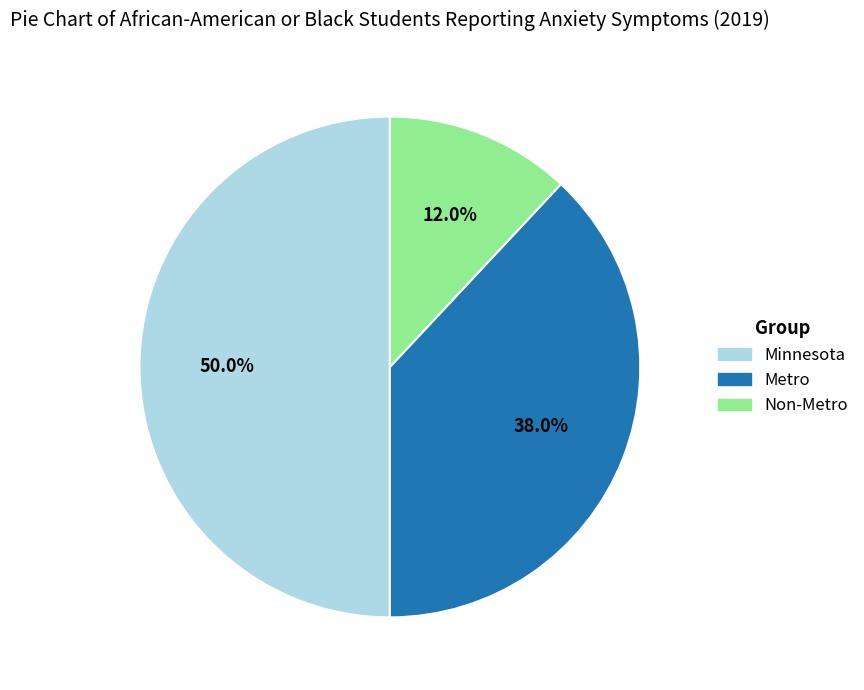

To the nearest percent, what is the combined percentage of Minnesota and Metro?

88%